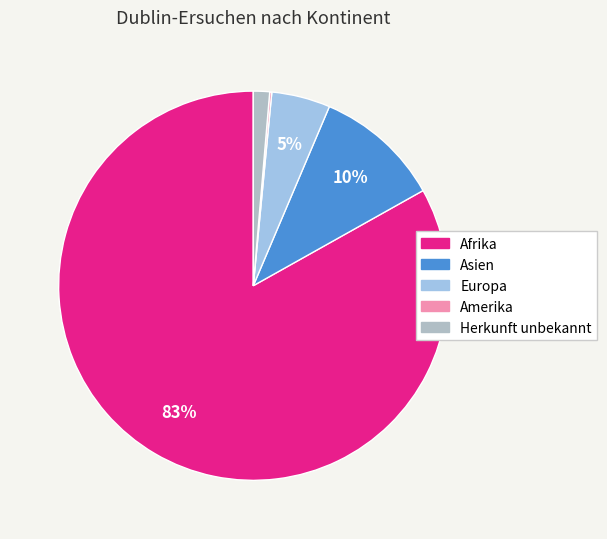

Which category has the biggest portion of the pie?

Afrika